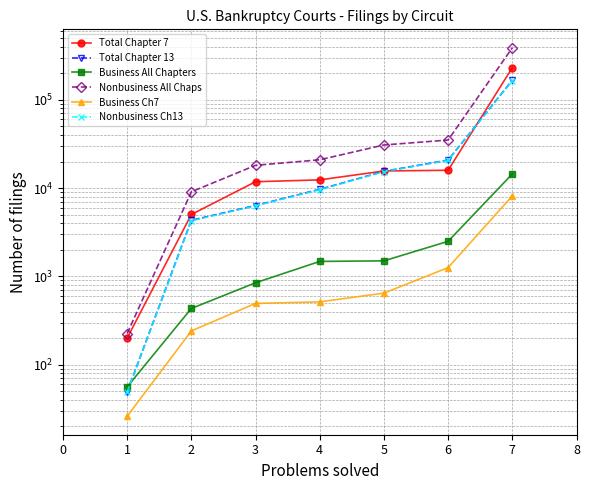

Rank the series at 5 from highest to lowest value.

Nonbusiness All Chaps, Total Chapter 7, Total Chapter 13, Nonbusiness Ch13, Business All Chapters, Business Ch7